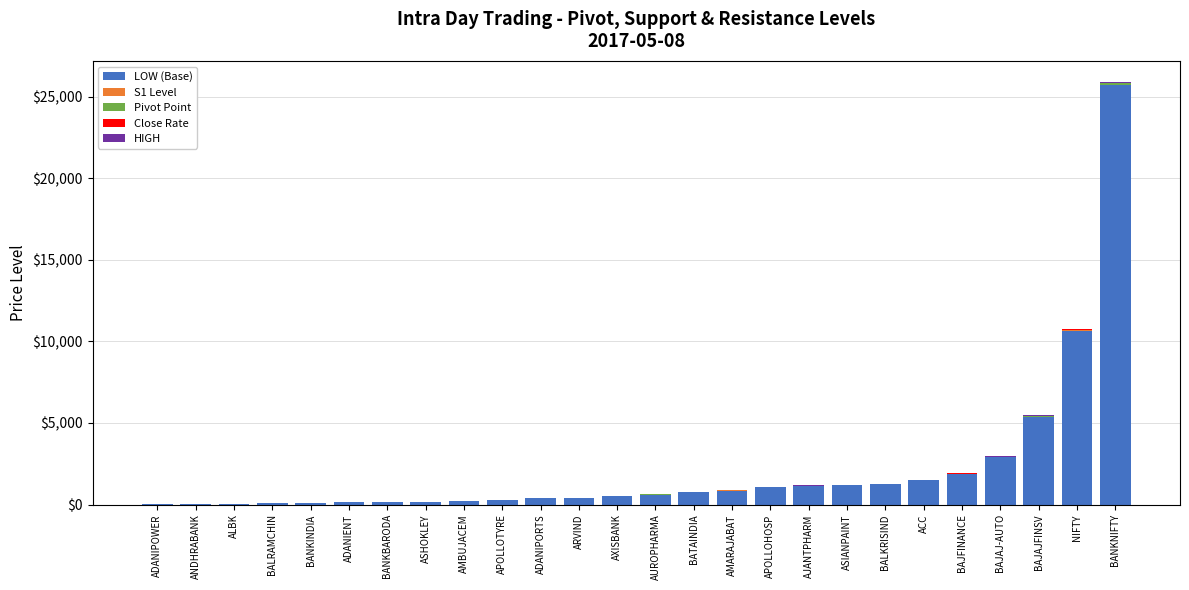

Rank the series at ARVIND from lowest to highest value.

HIGH, S1 Level, Close Rate, Pivot Point, LOW (Base)